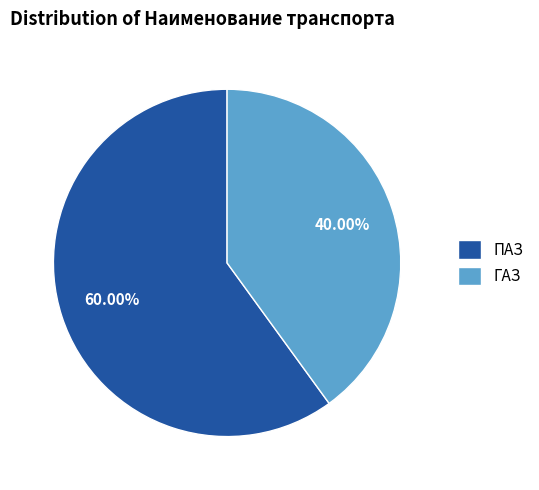

To the nearest percent, what is the difference between the ГАЗ and ПАЗ slice percentages?

20%